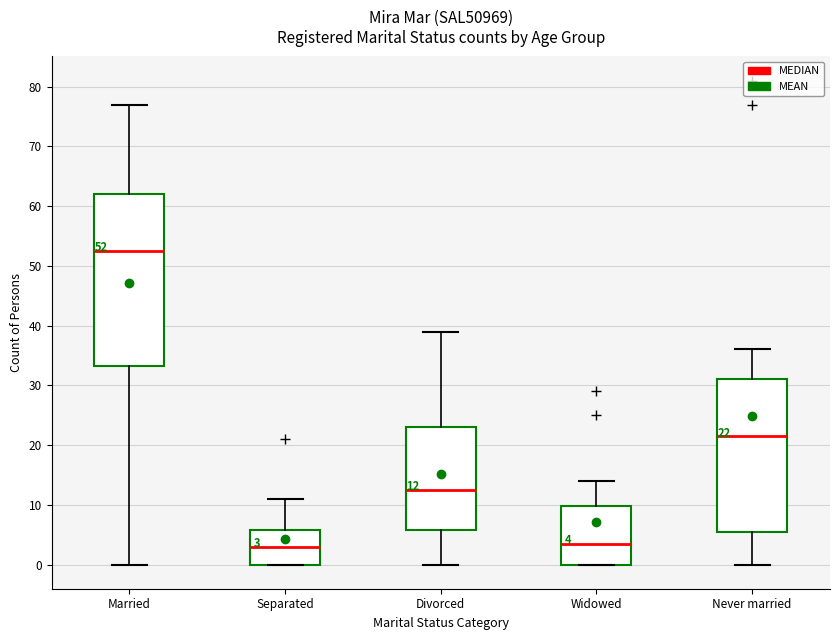

Comparing the boxes themselves (not the whiskers), which one is the tallest?

Married